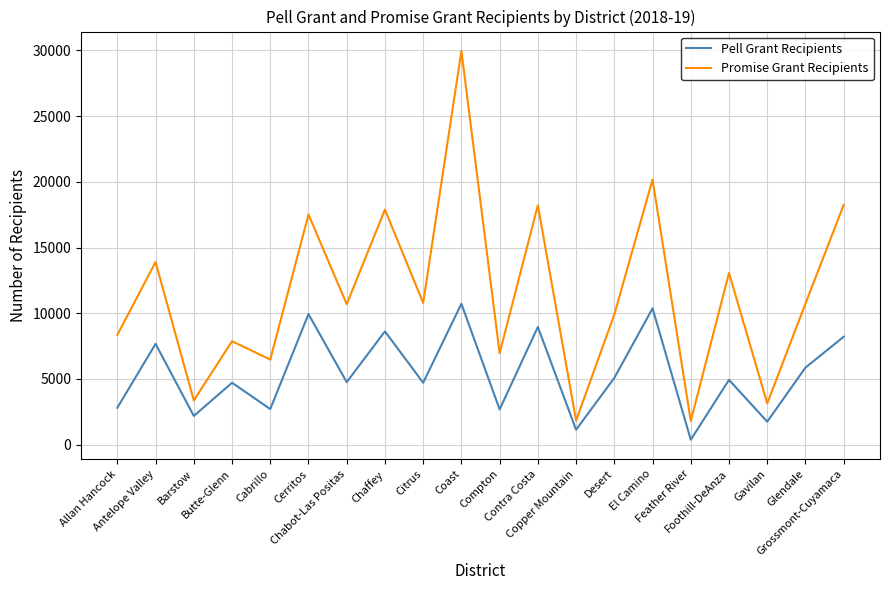

The value of Promise Grant Recipients at Compton is 12120. True or false?

False